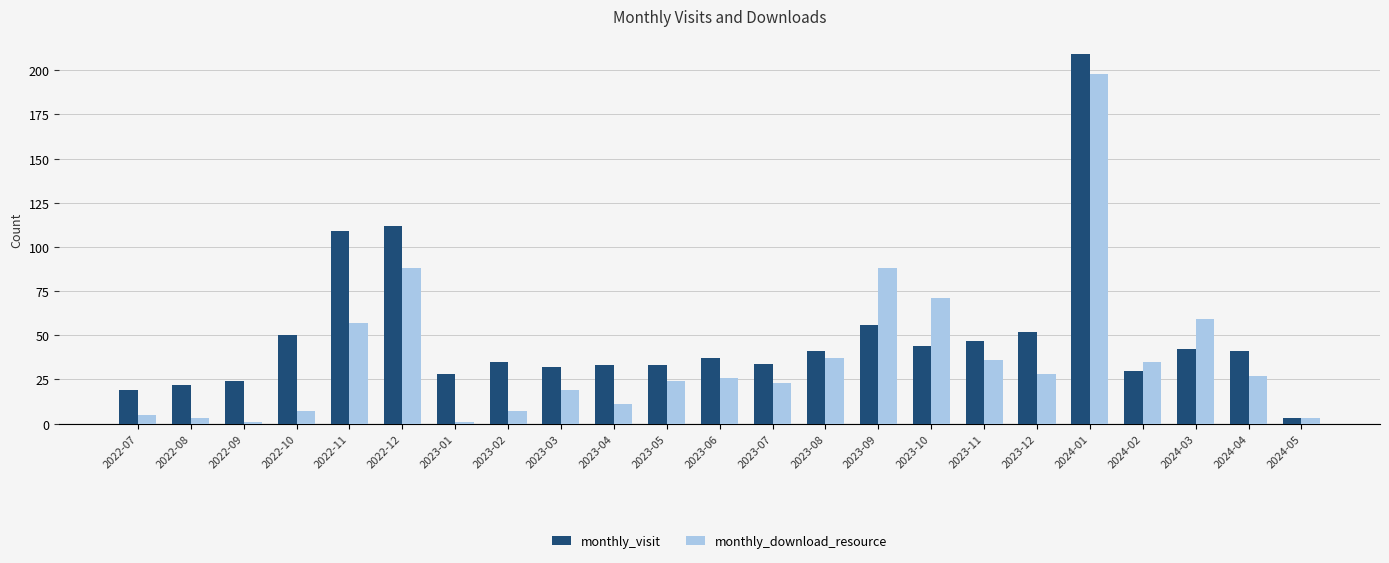

At which category does the chart reach its peak across all series?

2024-01